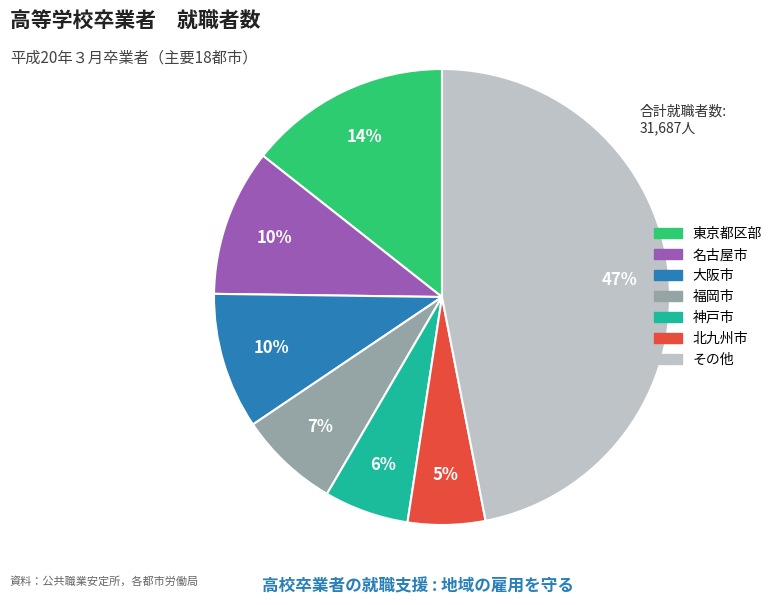

To the nearest percent, what is the average slice percentage?

14%